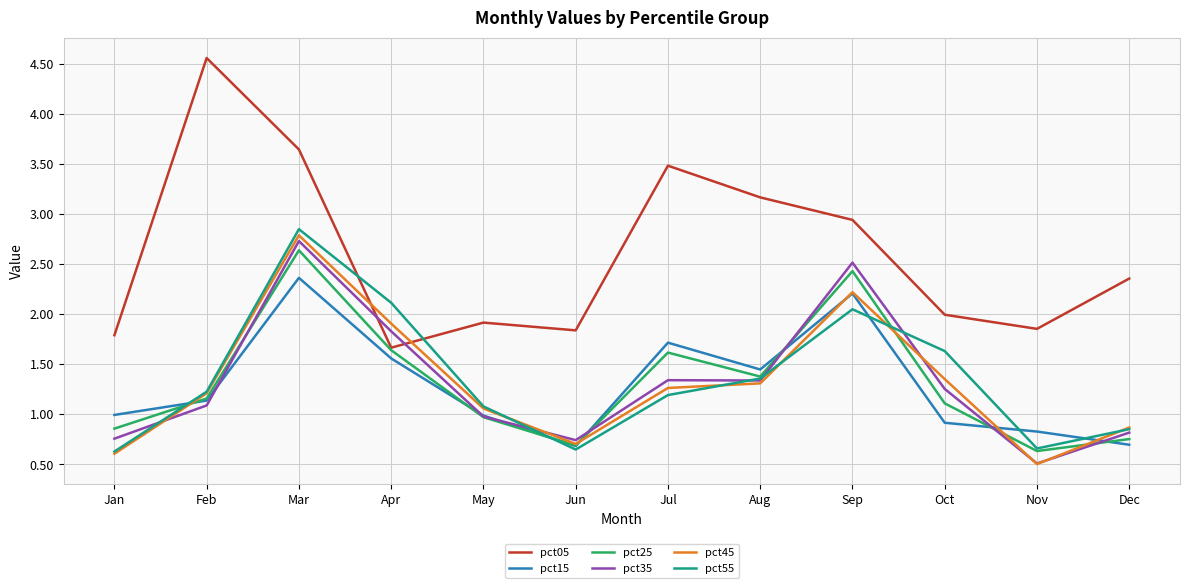

Is this an area chart (filled region under the line)?

No